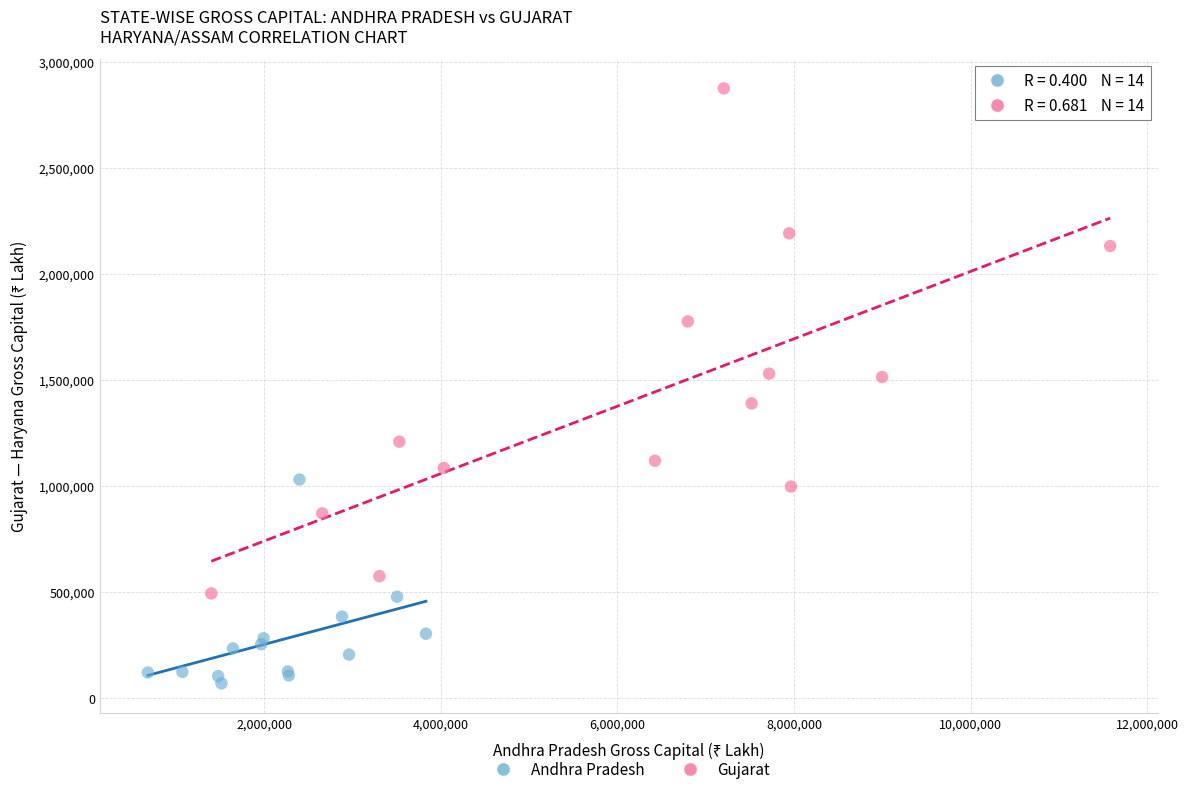

What are all the series names shown in the legend?

Andhra Pradesh, Gujarat